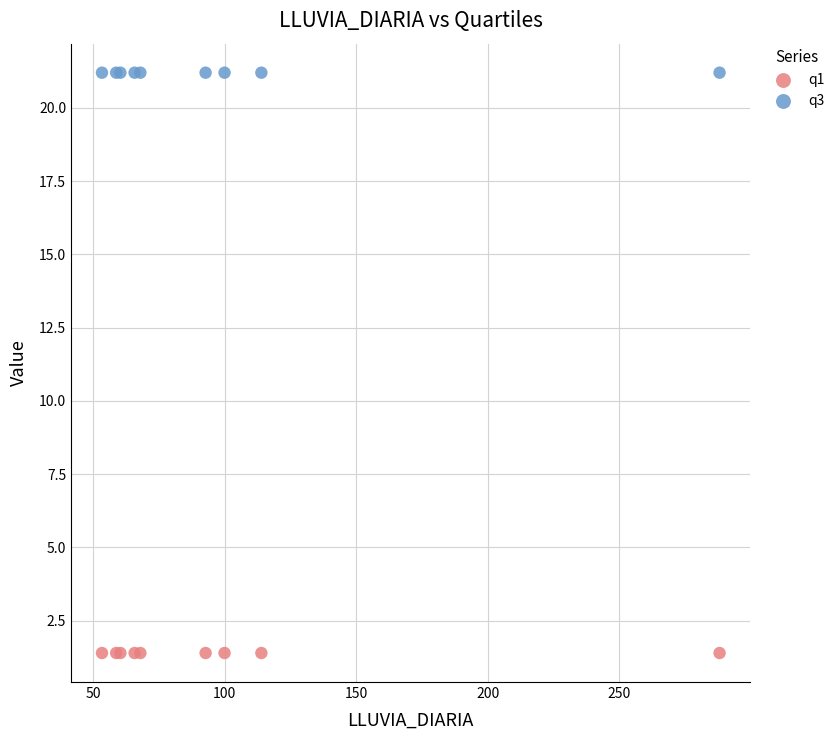

Which series reaches the minimum Y coordinate?

q1